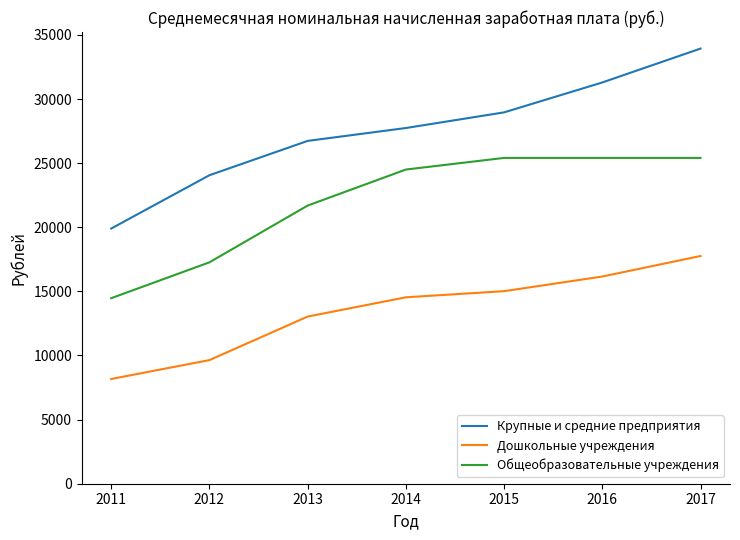

Which series has the largest range (max minus min)?

Крупные и средние предприятия